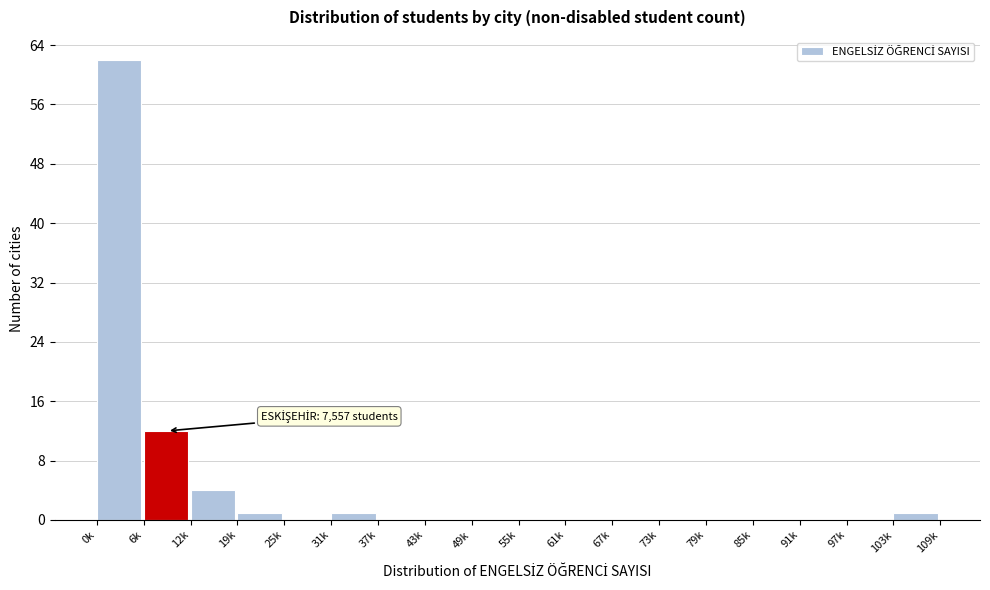

Reading left to right, extract all data points from this chart.

0k=62	6k=12	12k=4	19k=1	25k=0	31k=1	37k=0	43k=0	49k=0	55k=0	61k=0	67k=0	73k=0	79k=0	85k=0	91k=0	97k=0	103k=1